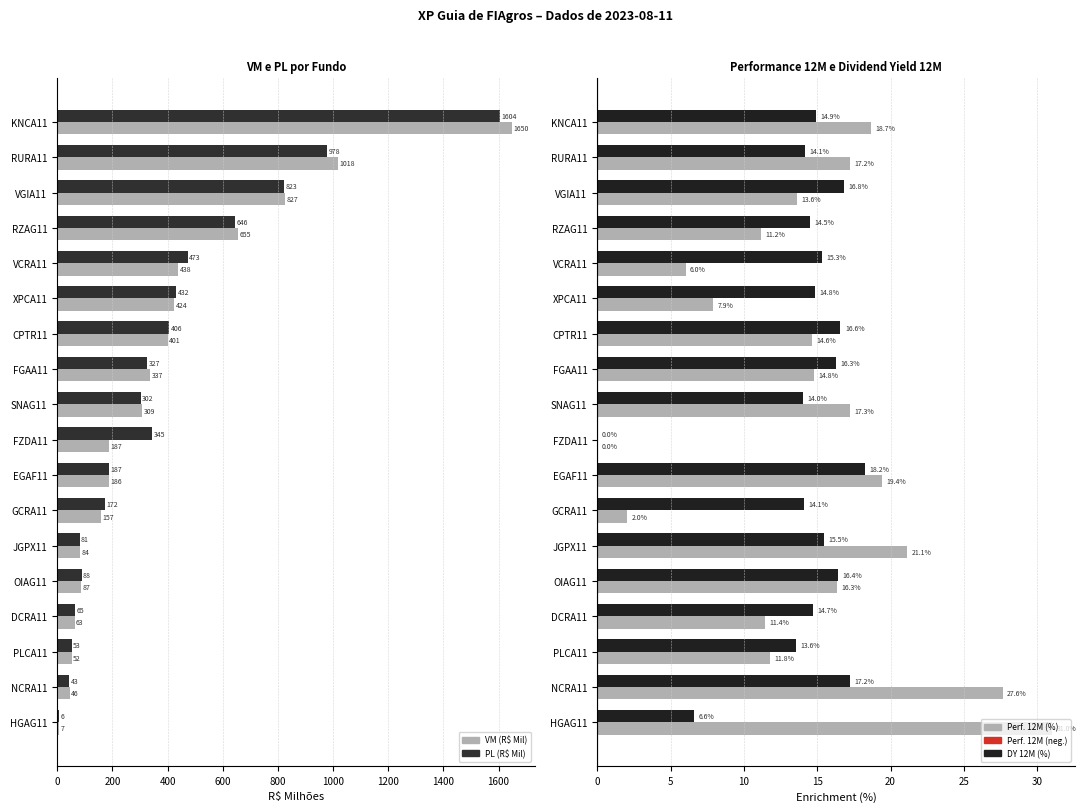

What is the total value across all series at FGAA11?

694.6